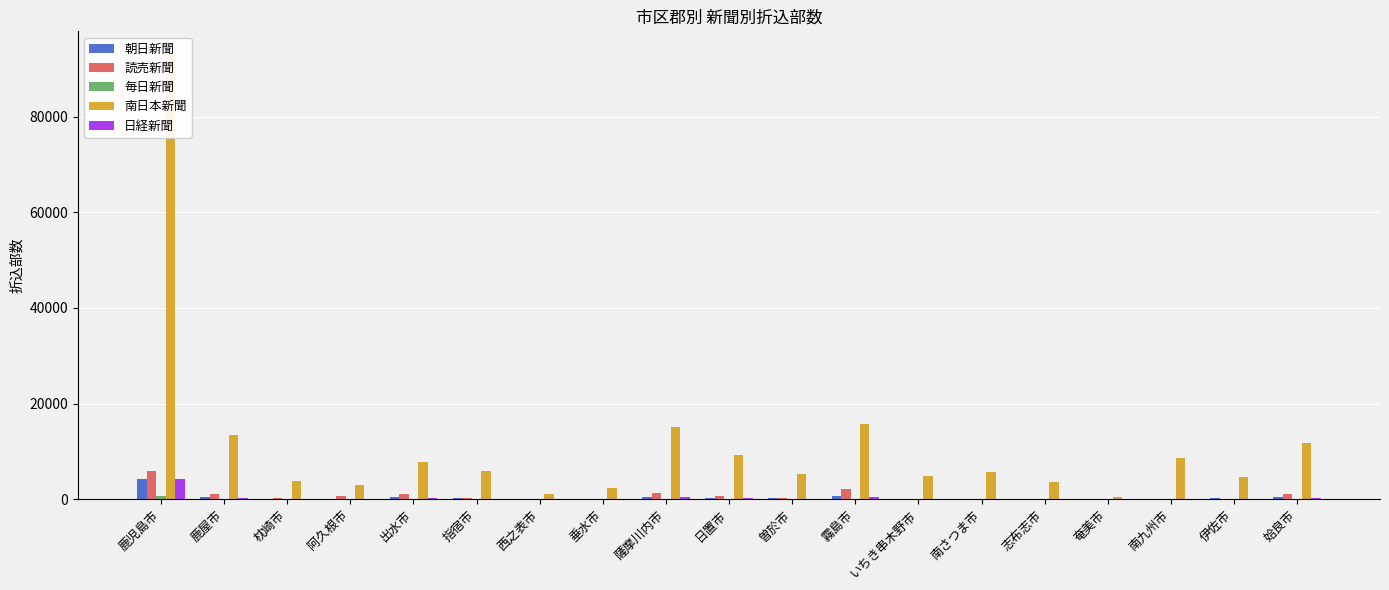

What is the label of the 11th bar from the left?

曽於市